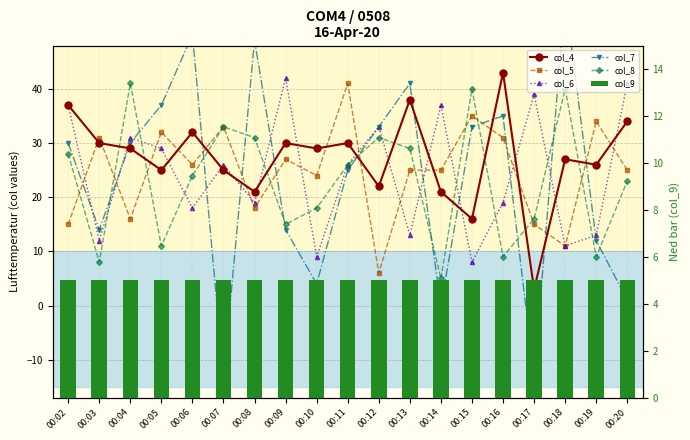

Reading left to right, list all the values displayed in this chart.

col_4: 00:02=37	00:03=30	00:04=29	00:05=25	00:06=32	00:07=25	00:08=21	00:09=30	00:10=29	00:11=30	00:12=22	00:13=38	00:14=21	00:15=16	00:16=43	00:17=3	00:18=27	00:19=26	00:20=34
col_5: 00:02=15	00:03=31	00:04=16	00:05=32	00:06=26	00:07=33	00:08=18	00:09=27	00:10=24	00:11=41	00:12=6	00:13=25	00:14=25	00:15=35	00:16=31	00:17=15	00:18=11	00:19=34	00:20=25
col_6: 00:02=37	00:03=12	00:04=31	00:05=29	00:06=18	00:07=26	00:08=19	00:09=42	00:10=9	00:11=26	00:12=33	00:13=13	00:14=37	00:15=8	00:16=19	00:17=39	00:18=11	00:19=13	00:20=41
col_7: 00:02=30	00:03=14	00:04=30	00:05=37	00:06=50	00:07=-13	00:08=49	00:09=14	00:10=4	00:11=25	00:12=33	00:13=41	00:14=0	00:15=33	00:16=35	00:17=-13	00:18=57	00:19=12	00:20=1
col_8: 00:02=28	00:03=8	00:04=41	00:05=11	00:06=24	00:07=33	00:08=31	00:09=15	00:10=18	00:11=26	00:12=31	00:13=29	00:14=5	00:15=40	00:16=9	00:17=16	00:18=40	00:19=9	00:20=23
col_9: 00:02=5	00:03=5	00:04=5	00:05=5	00:06=5	00:07=5	00:08=5	00:09=5	00:10=5	00:11=5	00:12=5	00:13=5	00:14=5	00:15=5	00:16=5	00:17=5	00:18=5	00:19=5	00:20=5